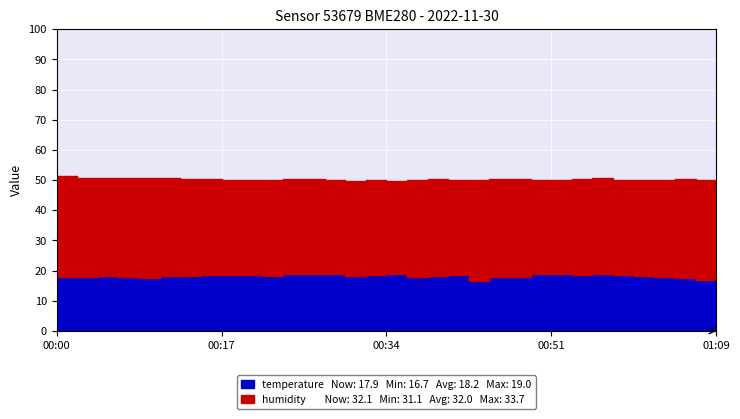

What is the label of the 2nd point from the left?

00:02